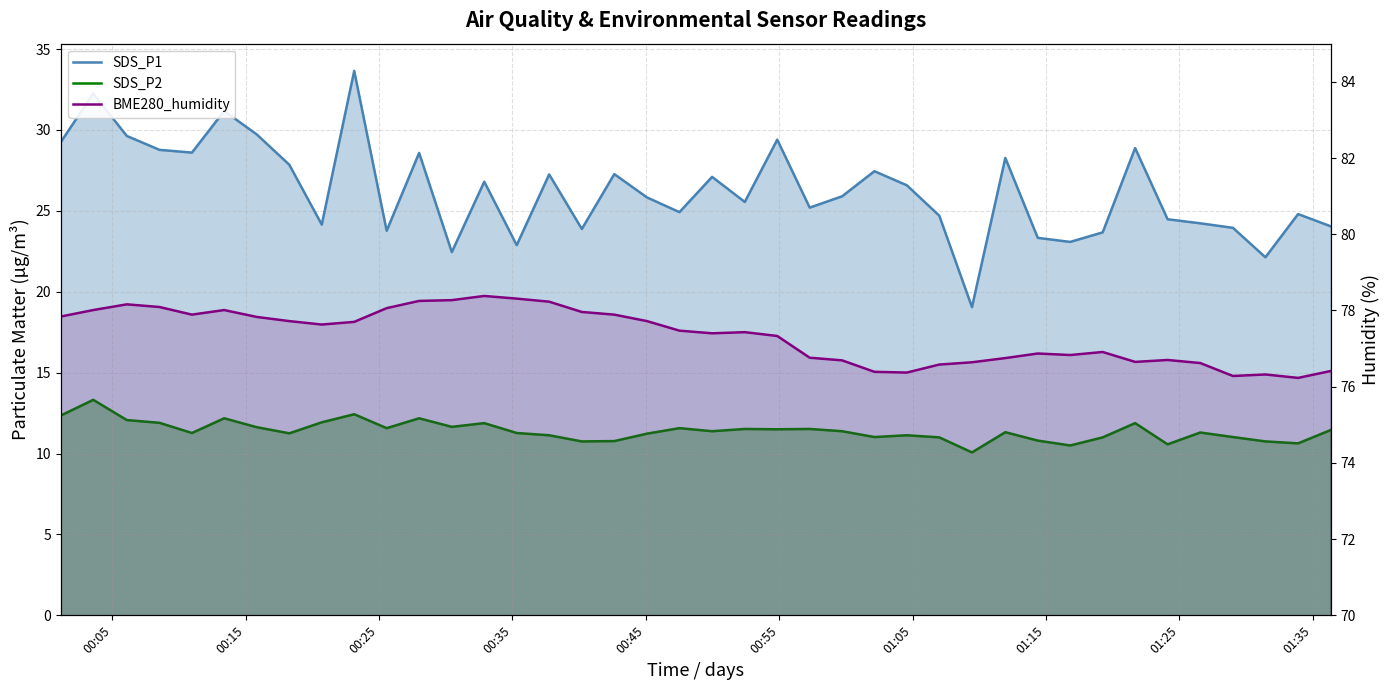

What is the smallest value displayed?

10.1